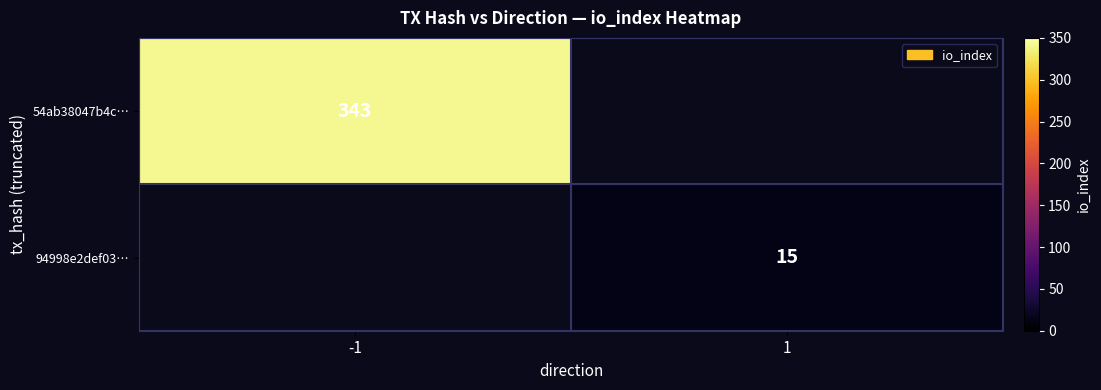

The value of 54ab38047b4c… at -1 is 343. True or false?

True